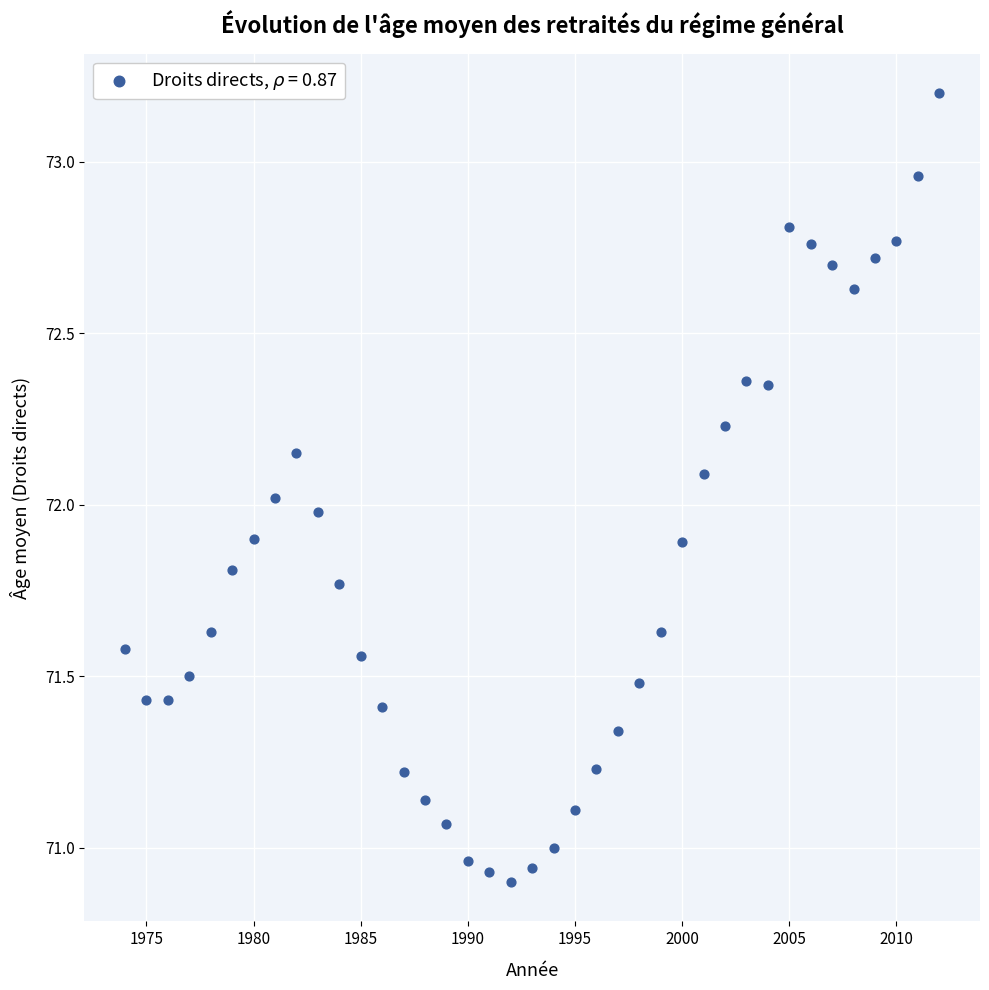

What is the range of X values (max minus min)?

38.0